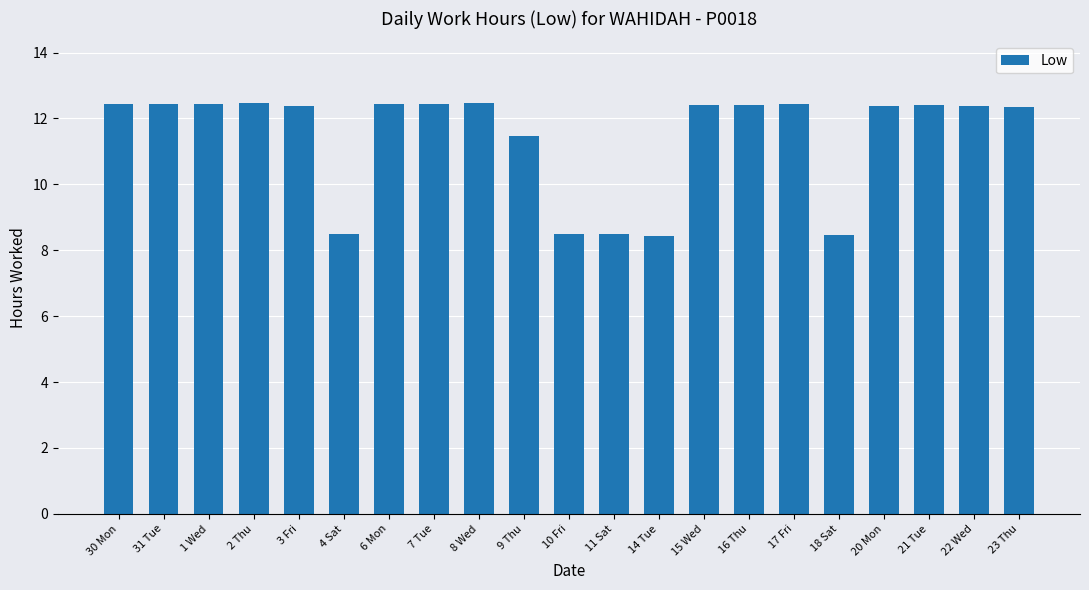

How many series are shown in this chart?

1